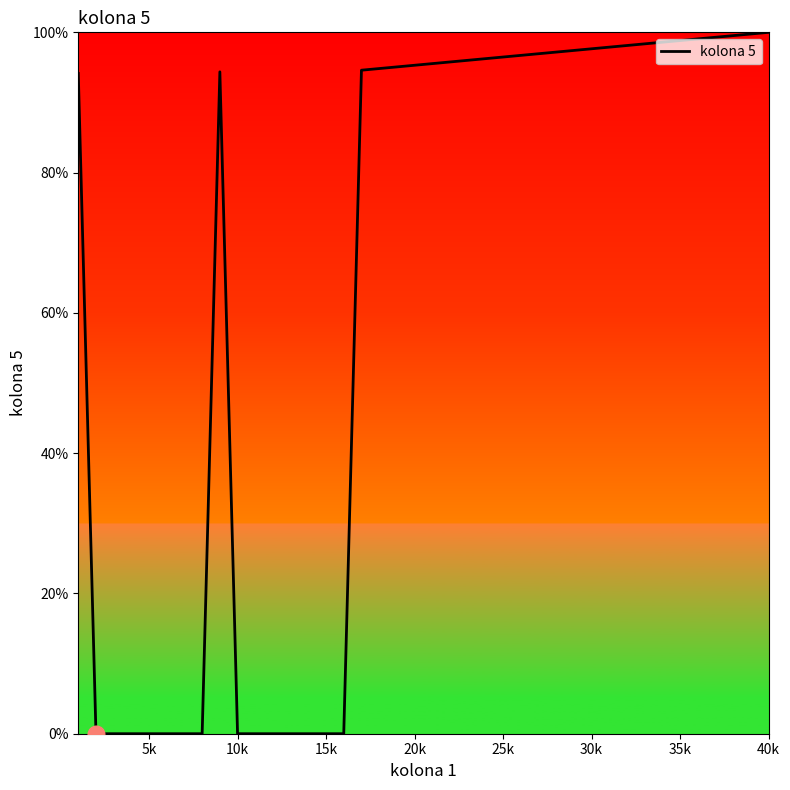

What is the difference between the maximum and minimum values?

100.0